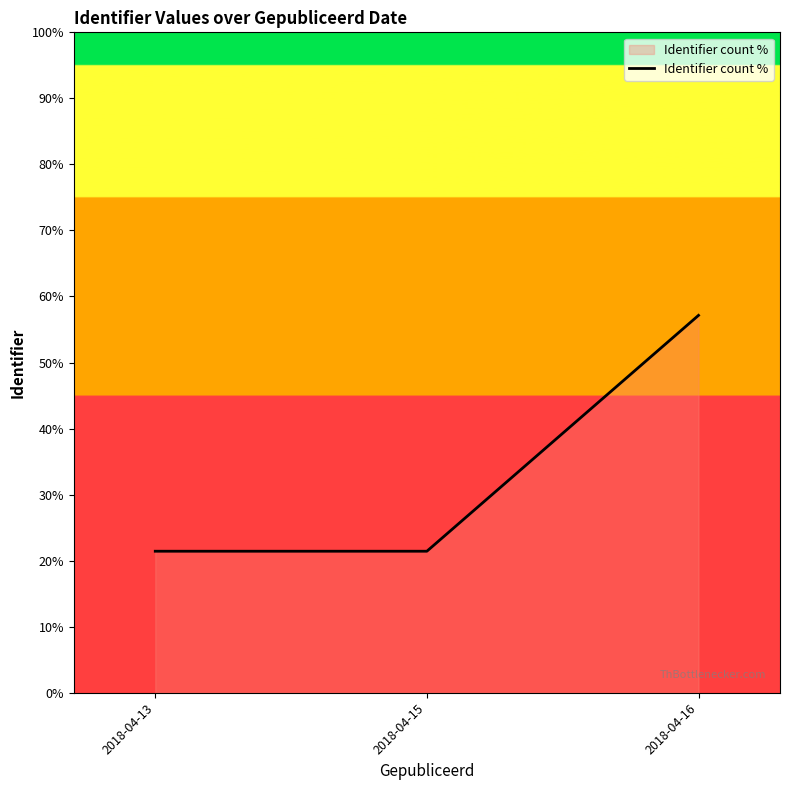

The chart shows a value of 6.3 at 2018-04-15. True or false?

False